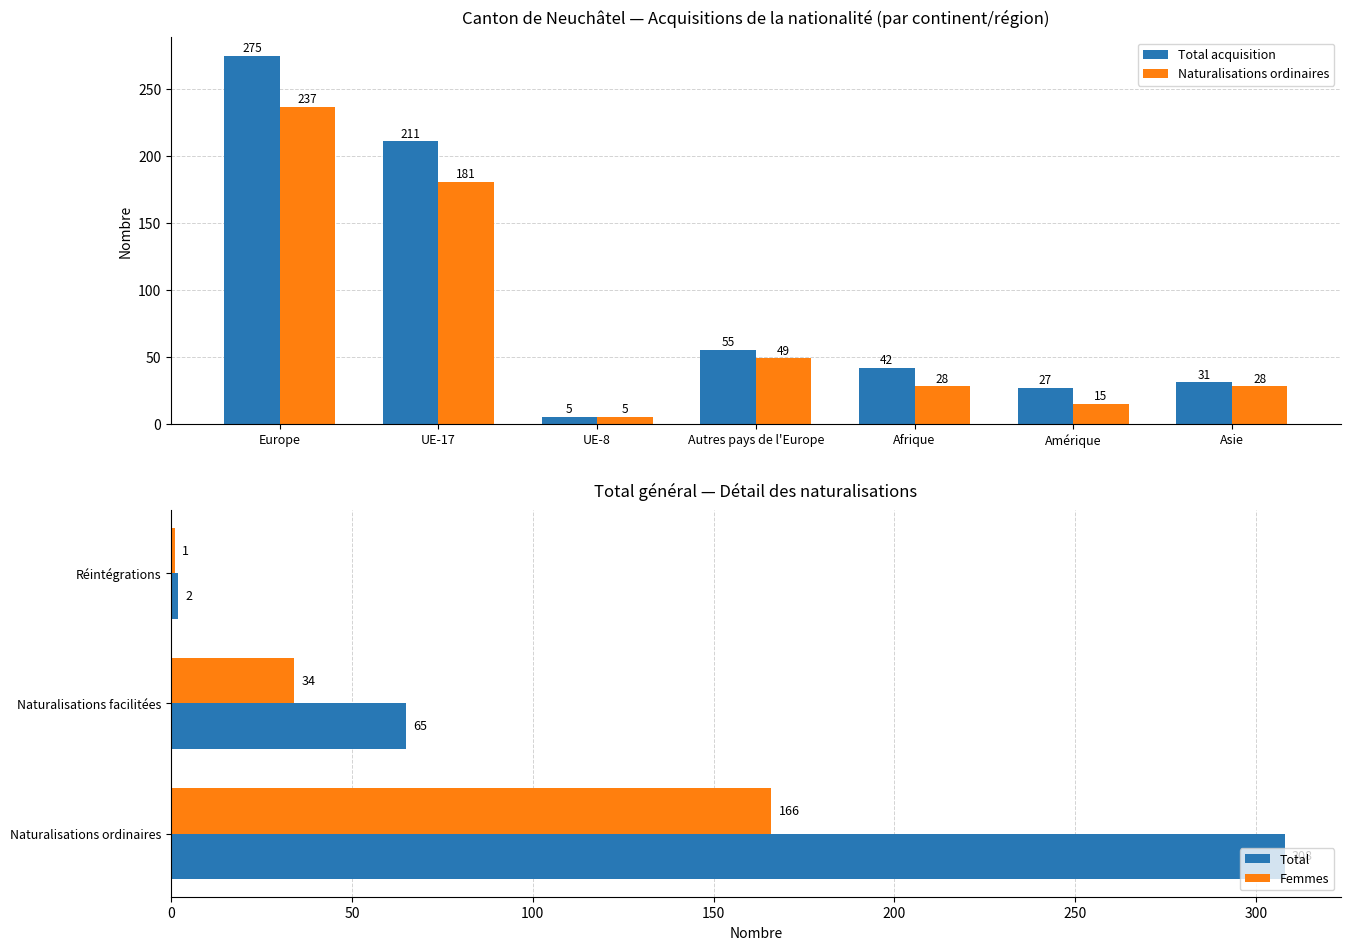

What is the average value of the Naturalisations ordinaires series?

78